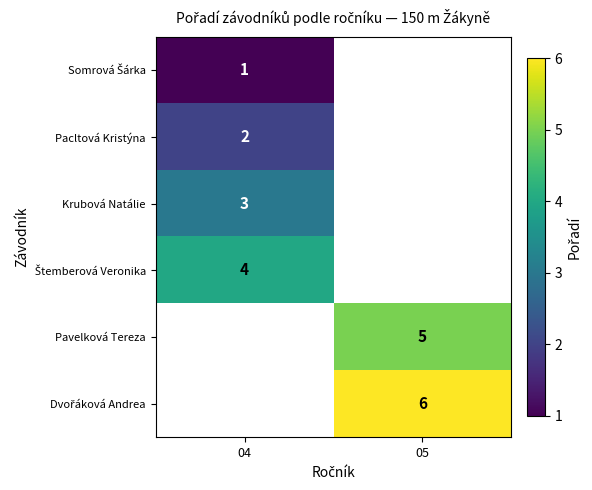

Which label corresponds to the largest value in the chart?

05